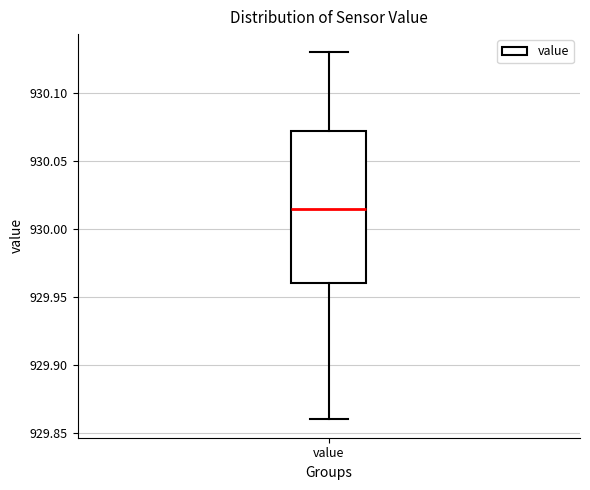

Where does the upper whisker of the box for value end on the y-axis? The values are not printed on the chart, so give them approximately, as read against the axis.

930.130